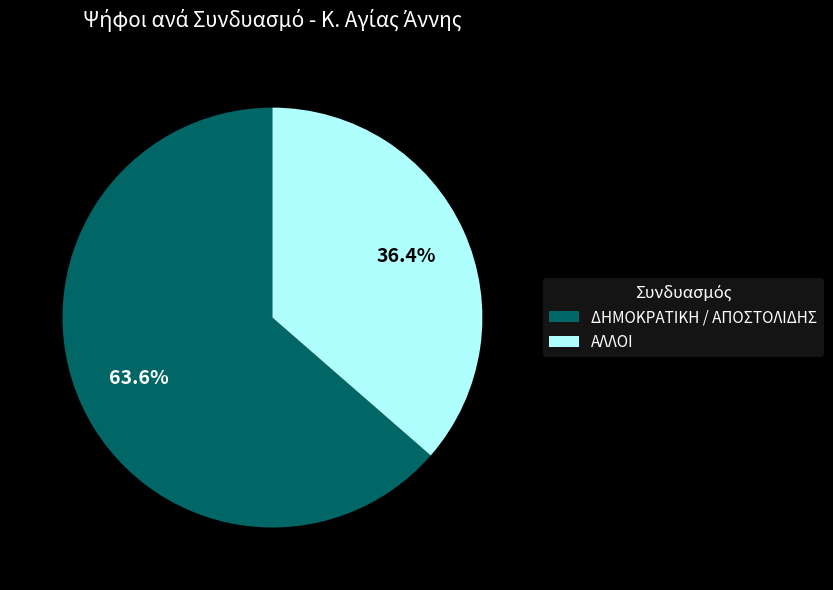

Approximately how many times larger is the value at ΔΗΜΟΚΡΑΤΙΚΗ / ΑΠΟΣΤΟΛΙΔΗΣ compared to ΑΛΛΟΙ?

1.7